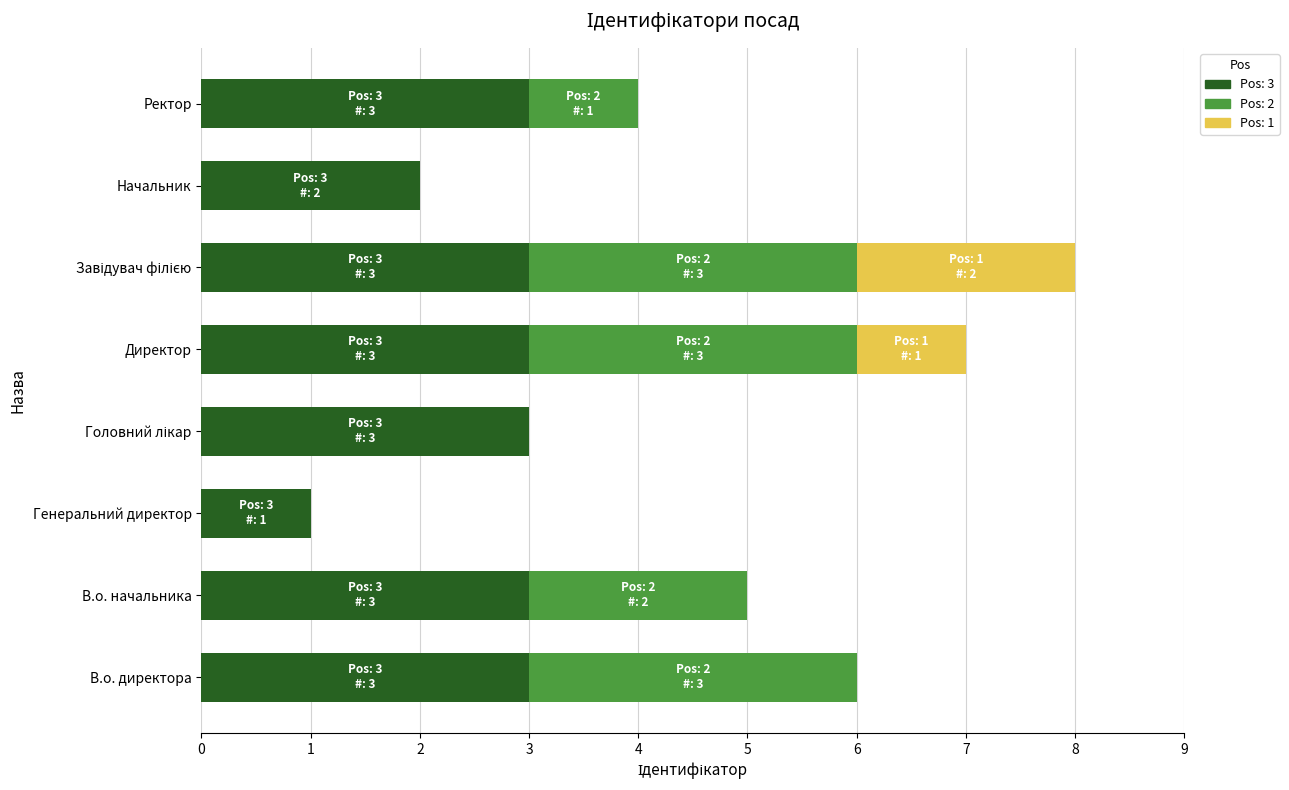

Is it true that Pos: 3 equals 3 at Директор?

True